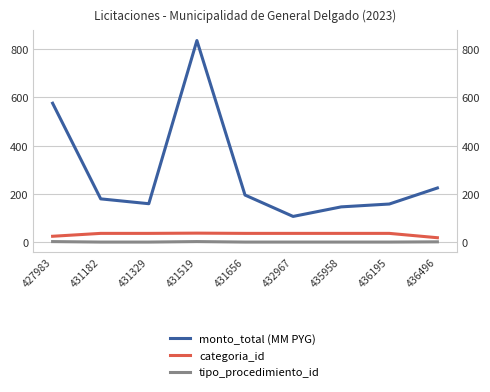

What is the highest value of the categoria_id series?

38.0